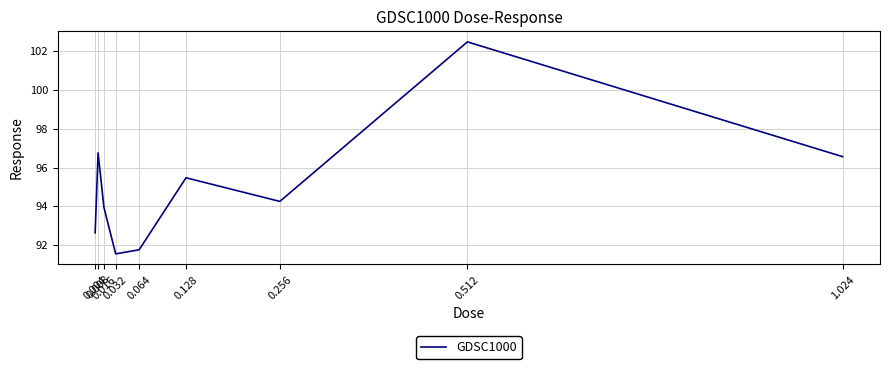

What is the difference between the values at 0.256 and 0.128?

1.2